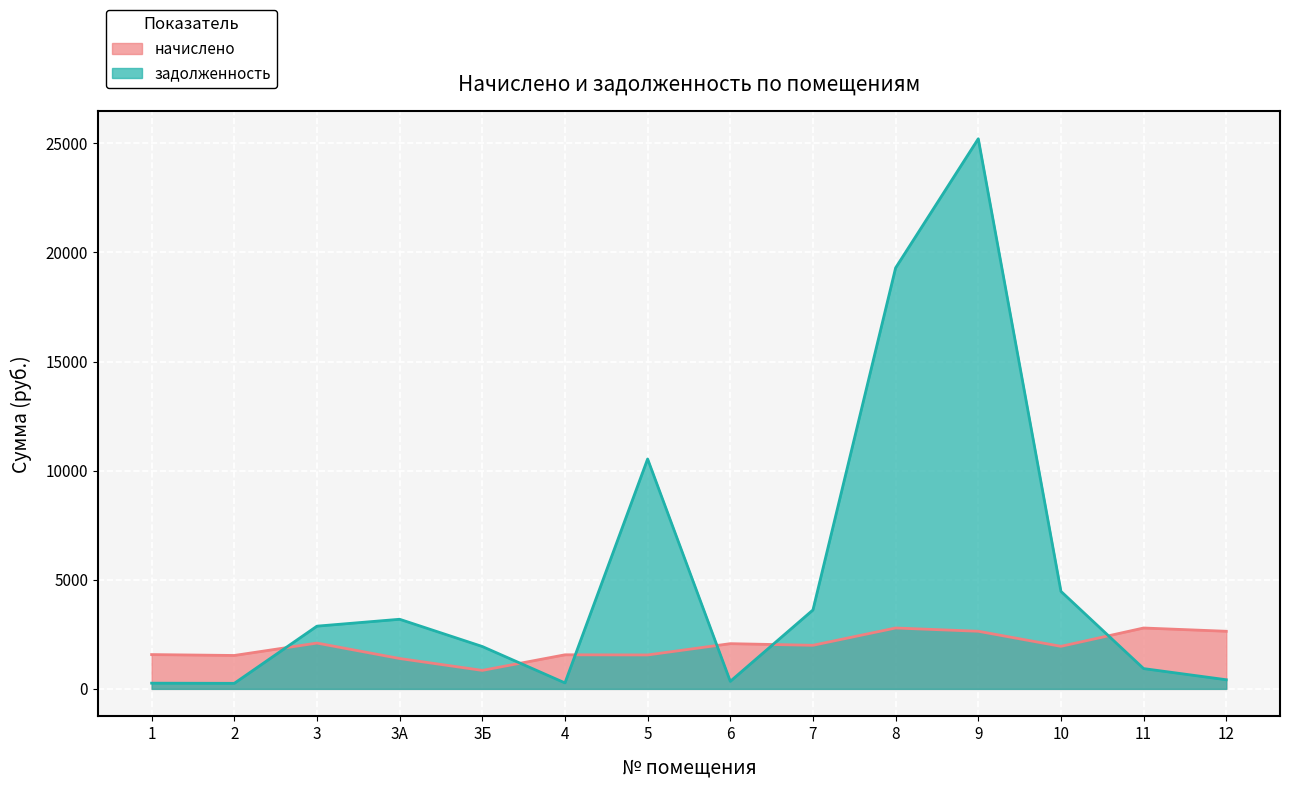

At which label is задолженность closest to 12731?

5